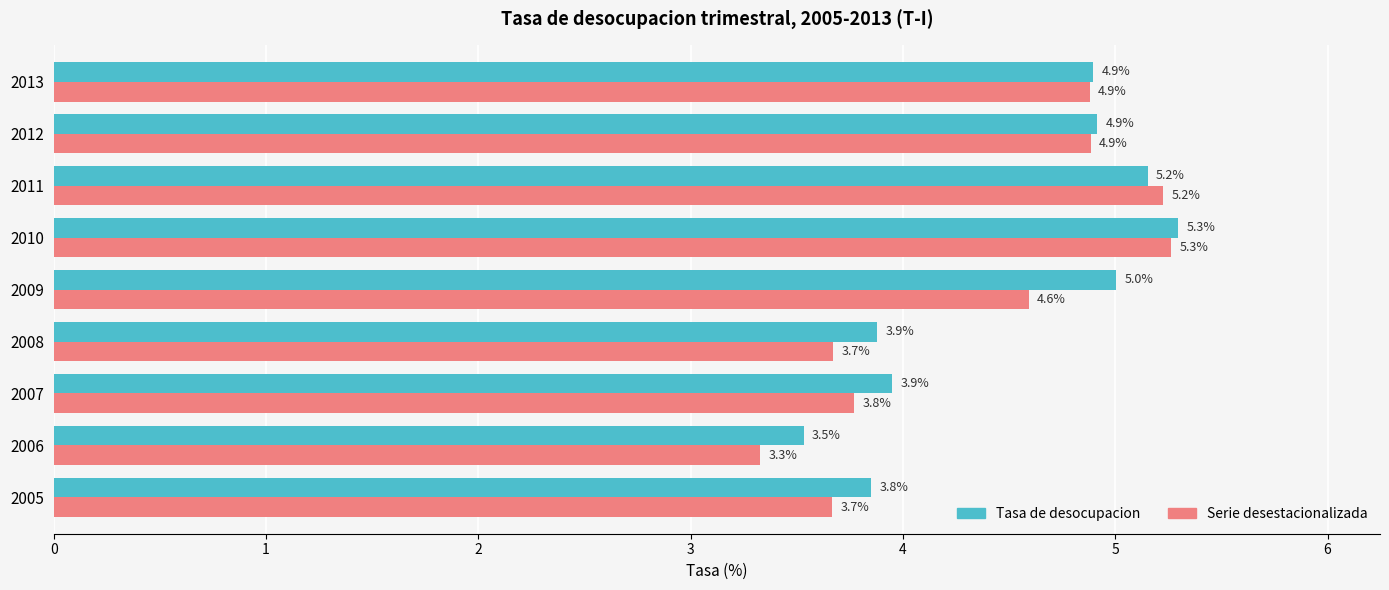

Is it true that Tasa de desocupacion equals 3.5 at 2006?

True